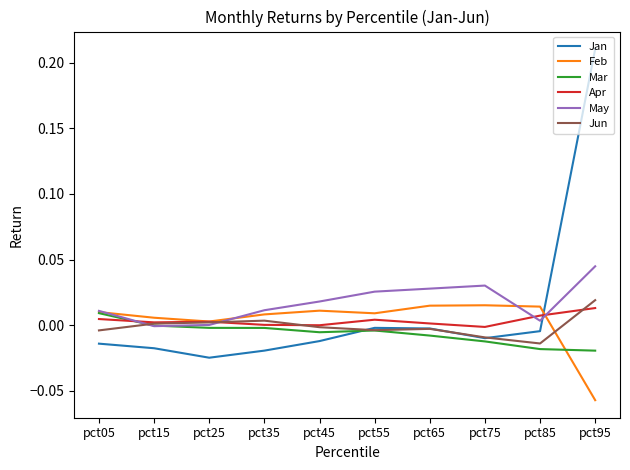

Which label corresponds to the largest value in the chart?

pct95